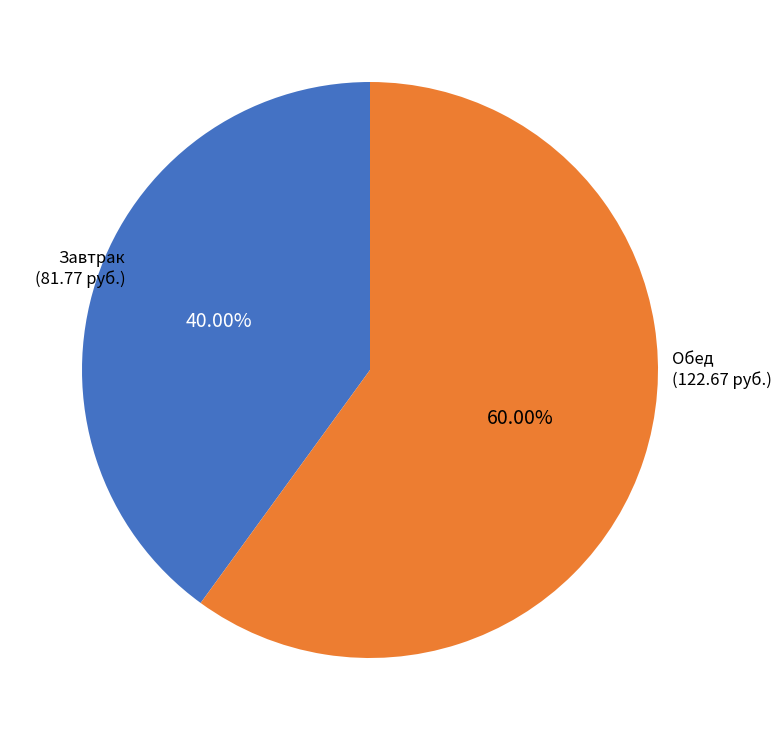

Is there any slice that represents more than half of the pie?

Yes